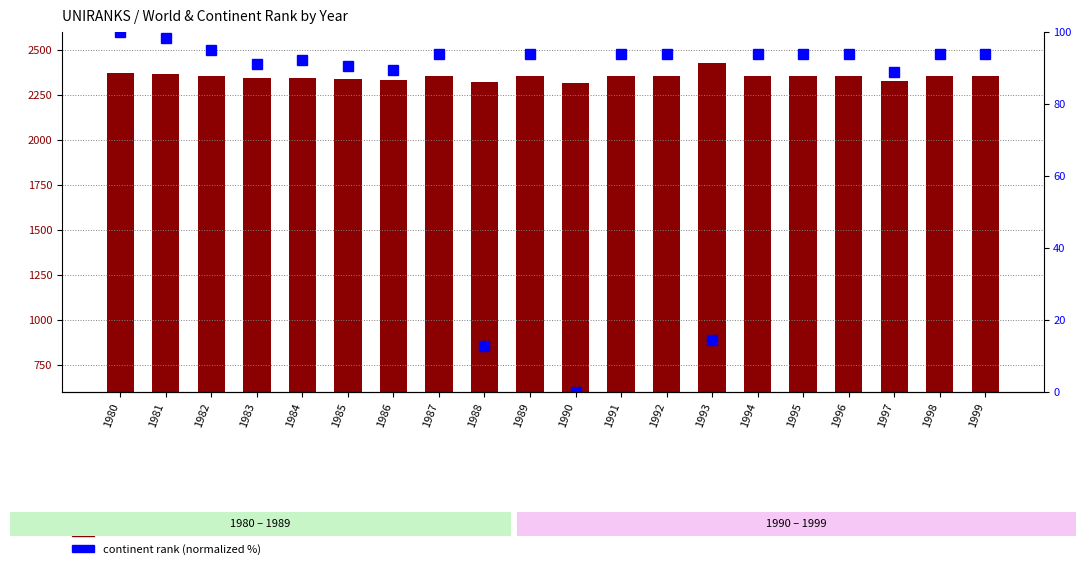

Rank the series by their maximum value, from lowest to highest.

continent rank (normalized %), world rank